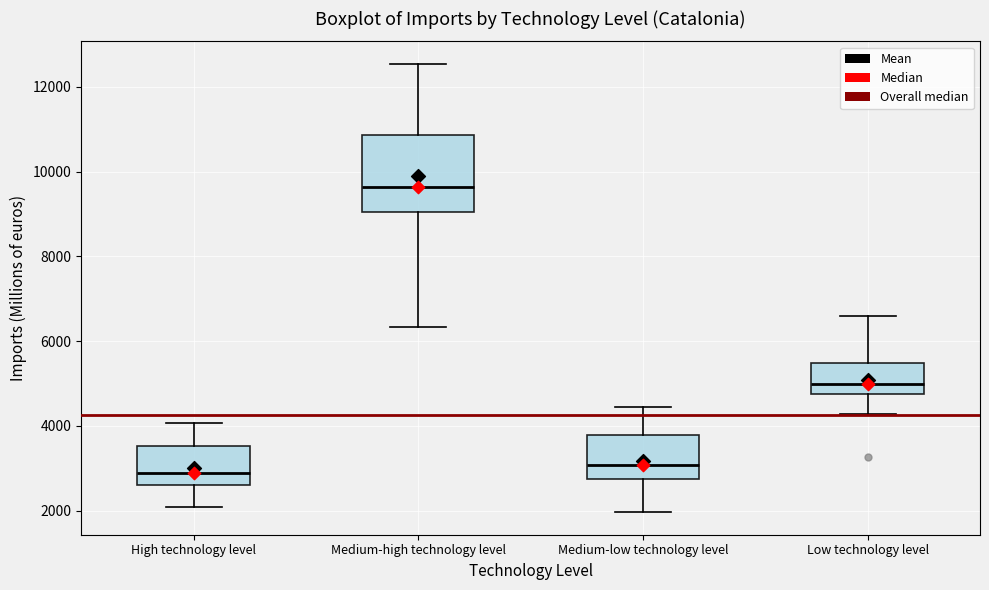

Reading left to right, read every box against the y-axis: the position of its median line, the range the box covers, and the ends of its whiskers. The values are not printed on the chart, so give them approximately, as read against the axis.

High technology level: median 2800, box 2600 to 3600, whiskers 2000 to 4000
Medium-high technology level: median 9600, box 9000 to 10800, whiskers 6400 to 12600
Medium-low technology level: median 3000, box 2800 to 3800, whiskers 2000 to 4400
Low technology level: median 5000, box 4800 to 5400, whiskers 4200 to 6600